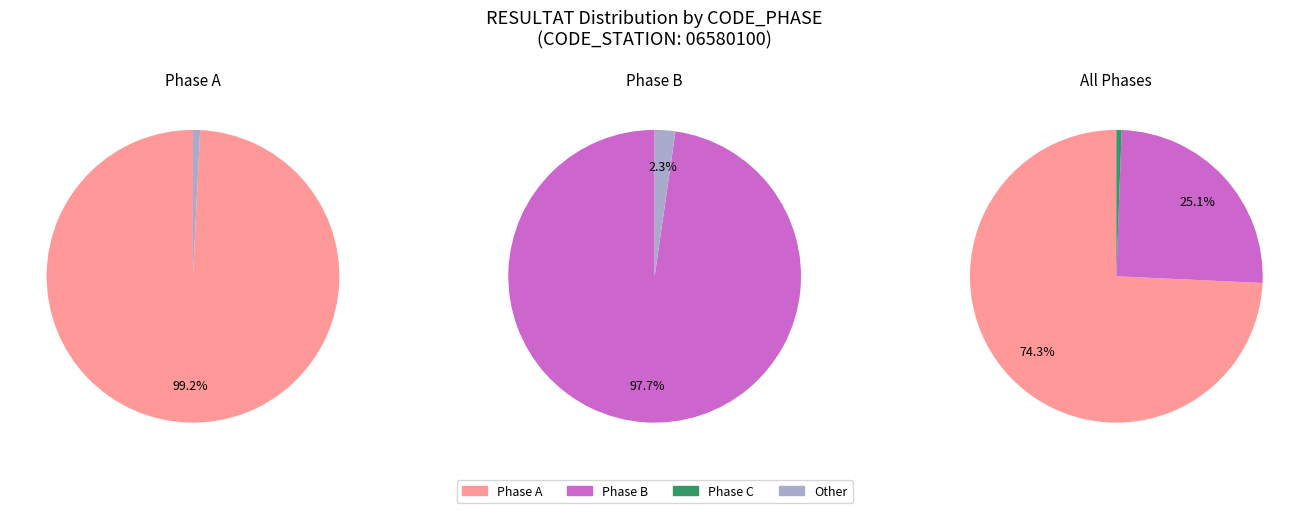

Does 23 account for over 50% of the chart?

No